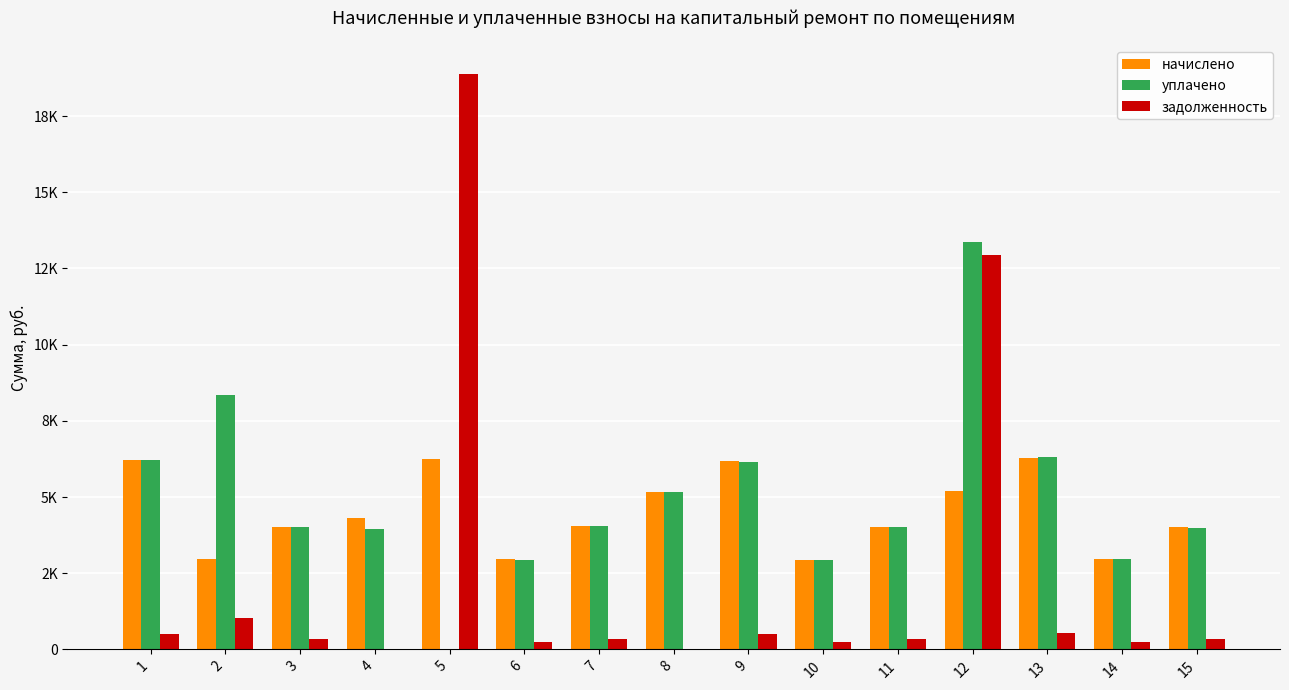

At which label is задолженность closest to 9439?

12